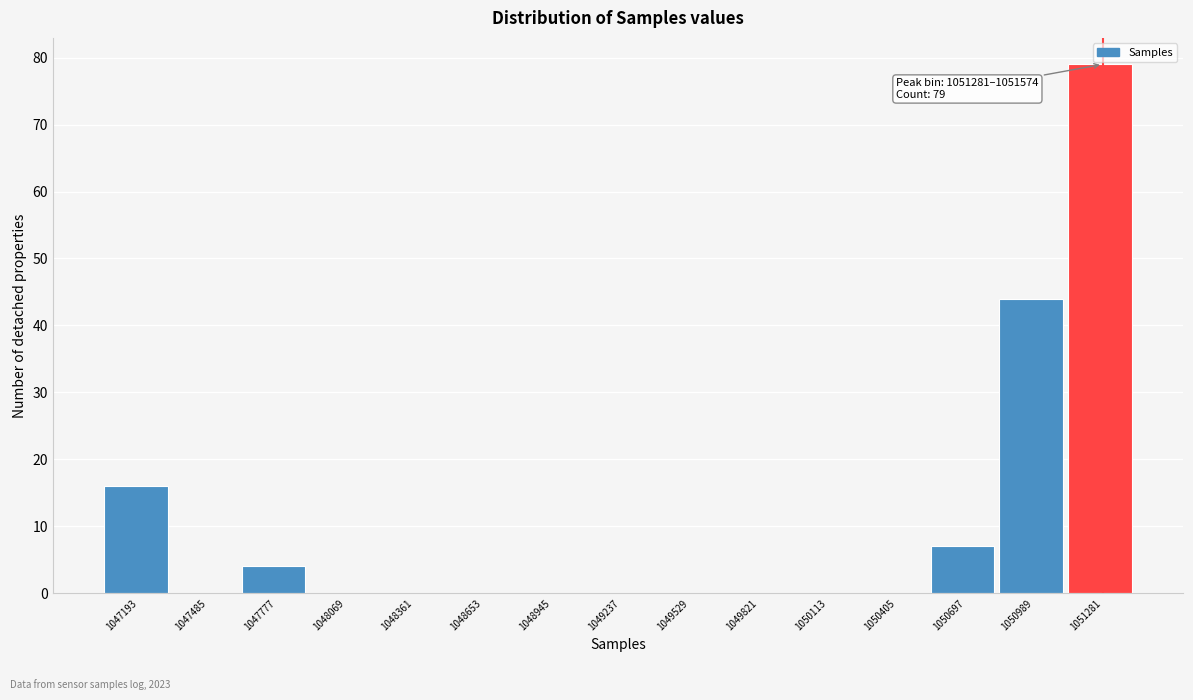

Reading left to right, extract all data points from this chart.

1047193=16	1047485=0	1047777=4	1048069=0	1048361=0	1048653=0	1048945=0	1049237=0	1049529=0	1049821=0	1050113=0	1050405=0	1050697=7	1050989=44	1051281=79